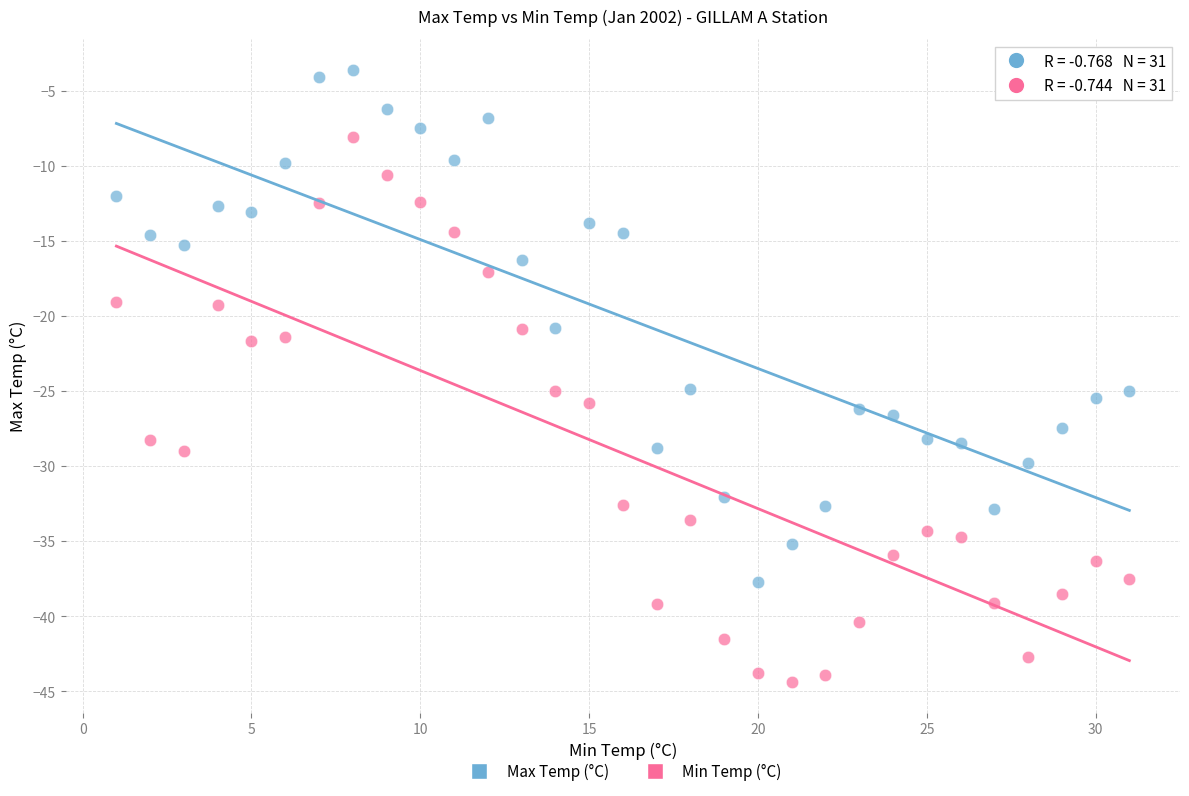

Across all data points, what is the range of Y values (max minus min)?

40.8